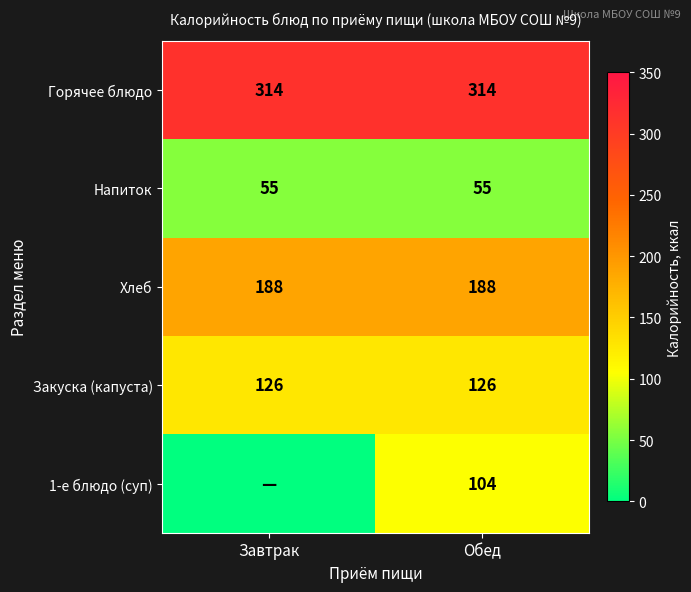

What is the sum of all Горячее блюдо values?

628